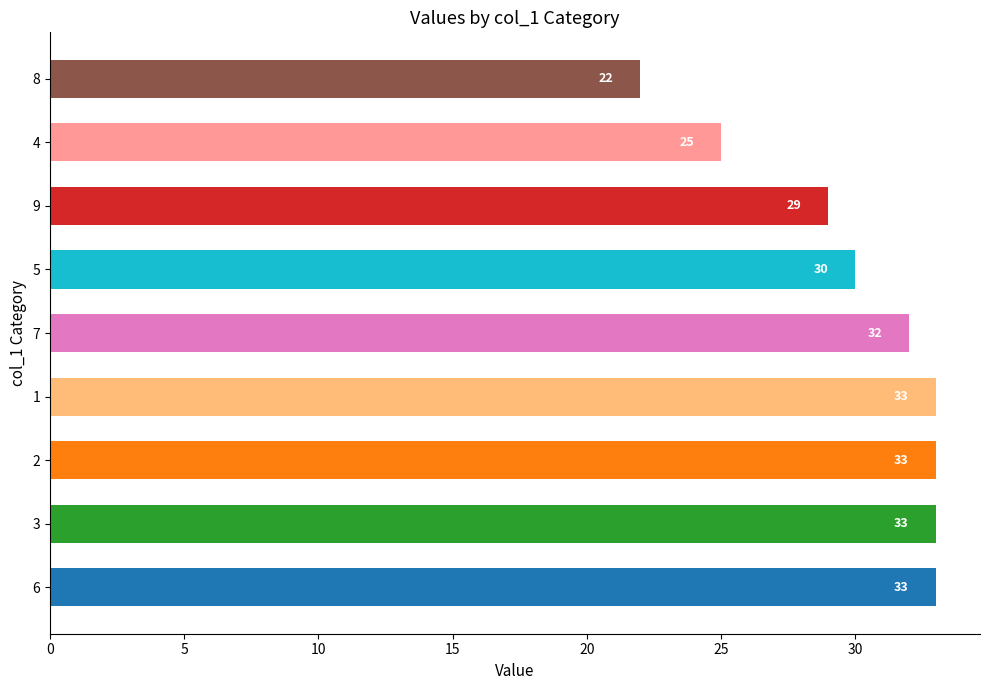

What is the minimum value shown in the chart?

22